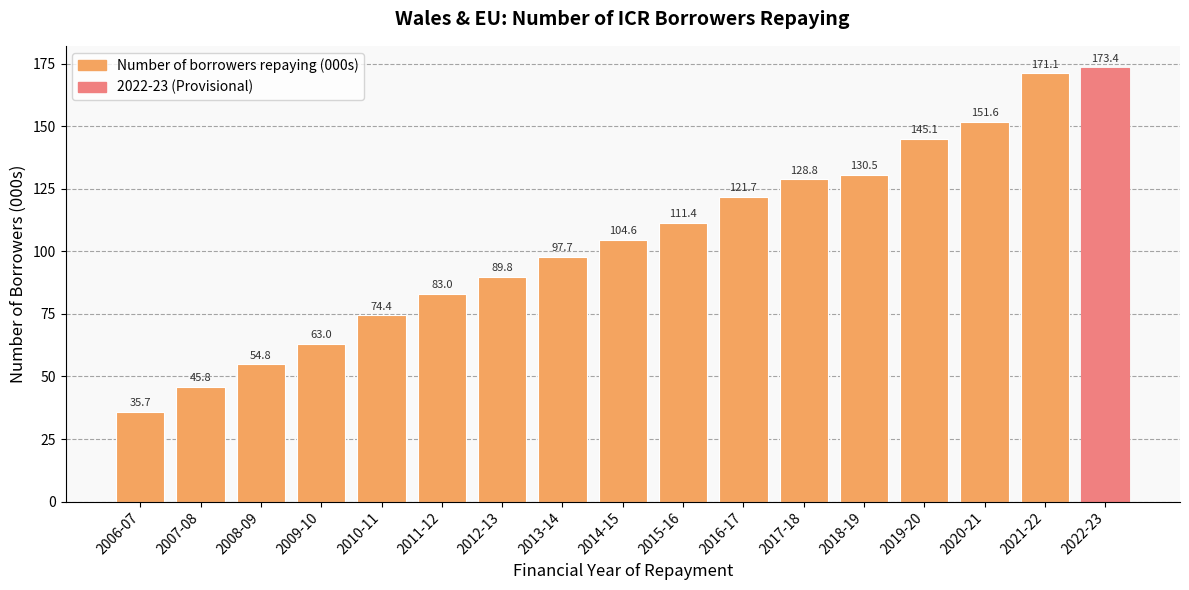

Reading right to left, transcribe all the data shown in this chart.

2022-23=173.4	2021-22=171.1	2020-21=151.6	2019-20=145.1	2018-19=130.5	2017-18=128.8	2016-17=121.7	2015-16=111.4	2014-15=104.6	2013-14=97.7	2012-13=89.8	2011-12=83.0	2010-11=74.4	2009-10=63.0	2008-09=54.8	2007-08=45.8	2006-07=35.7